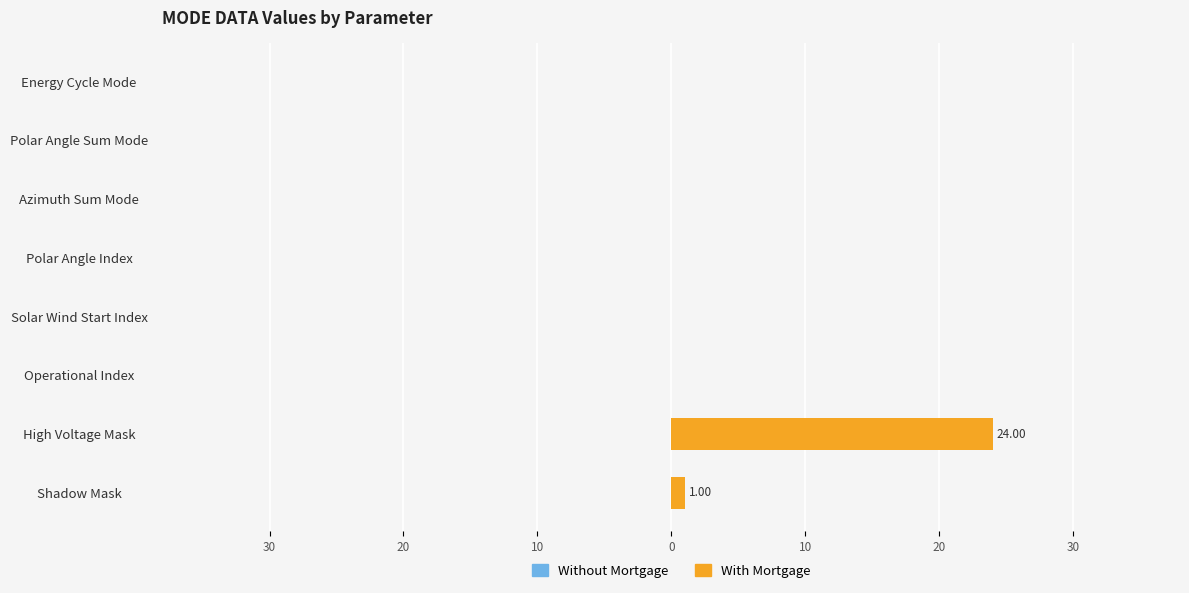

Are the bars horizontal?

Yes